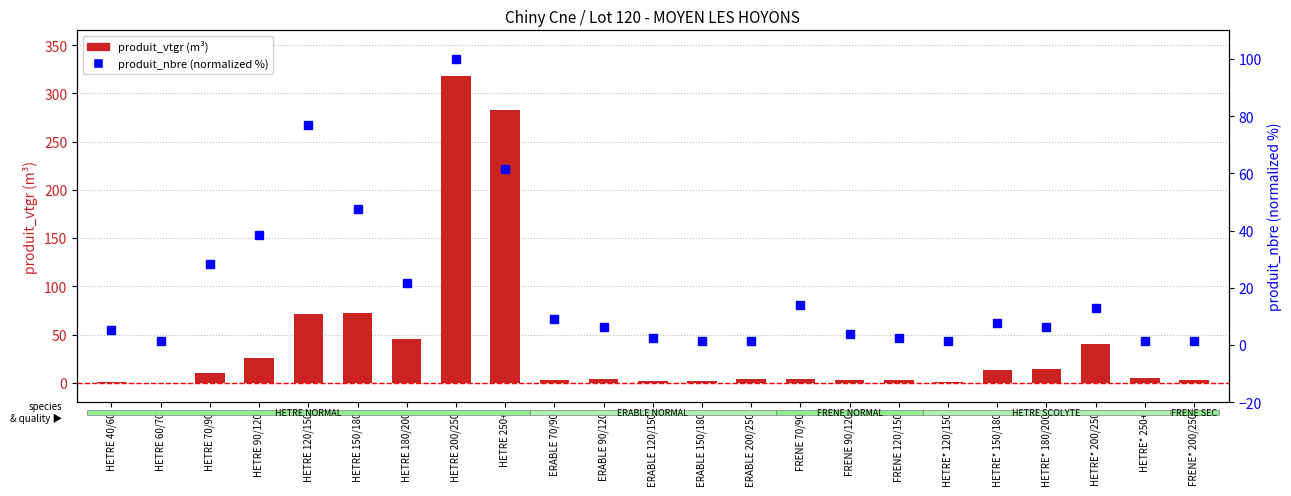

What is the value of the produit_nbre (normalized %) bar at the 13th from the left?

1.3